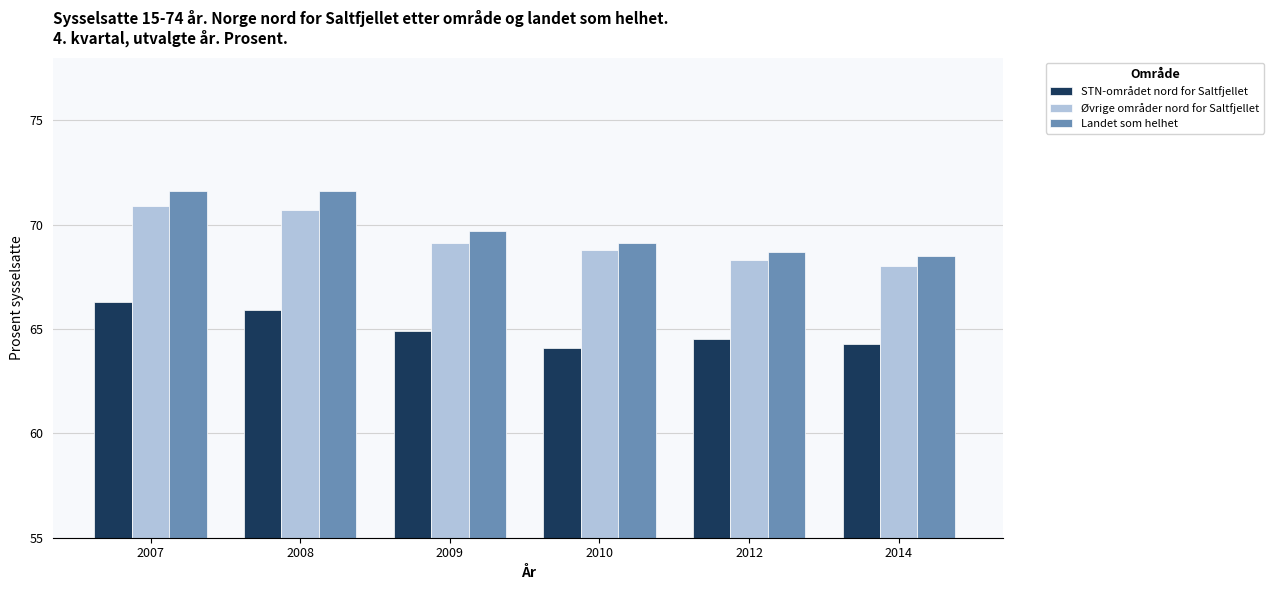

The Øvrige områder nord for Saltfjellet series shows 68.8 at 2010. True or false?

True